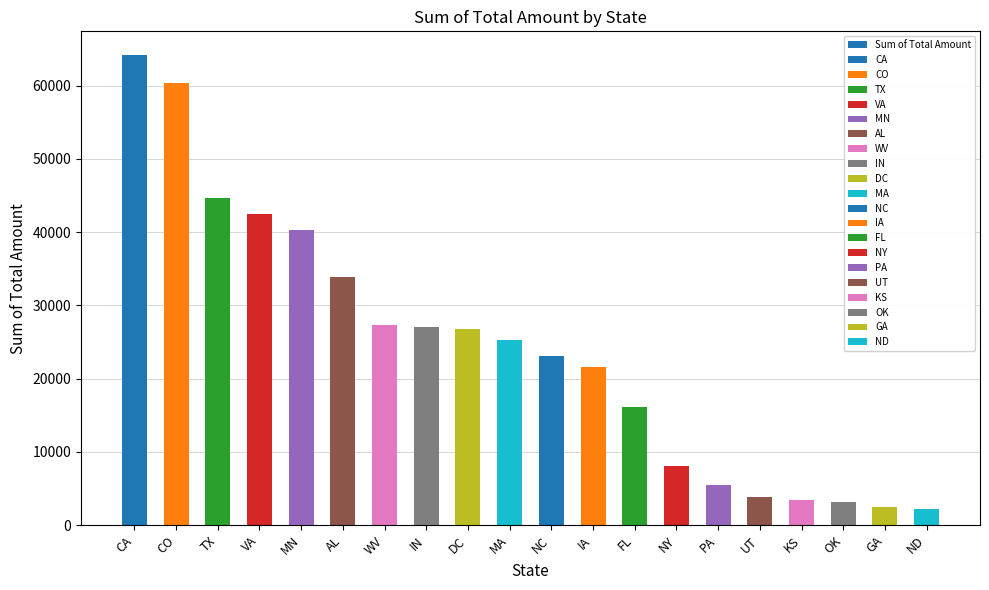

The chart shows a value of 25199.2 at MA. True or false?

True